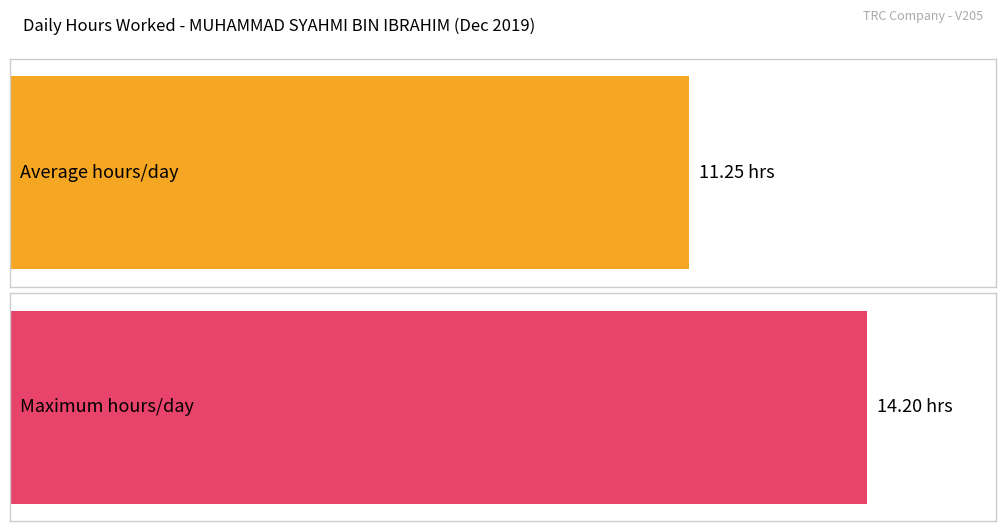

Does the chart contain stacked bars?

No